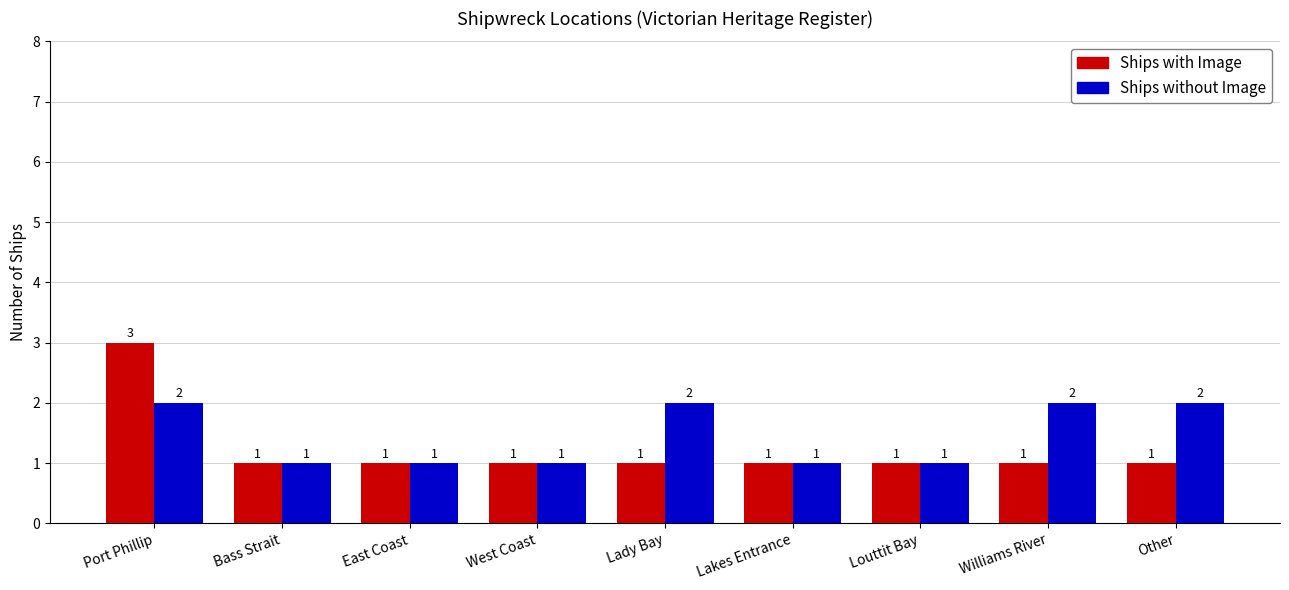

What is the value of the Ships with Image bar at the 2nd from the left?

1